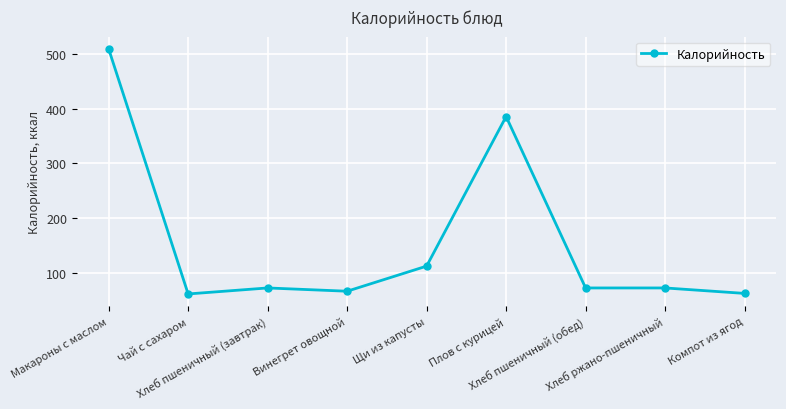

True or false: there are more than 0 points higher than both neighbors.

True